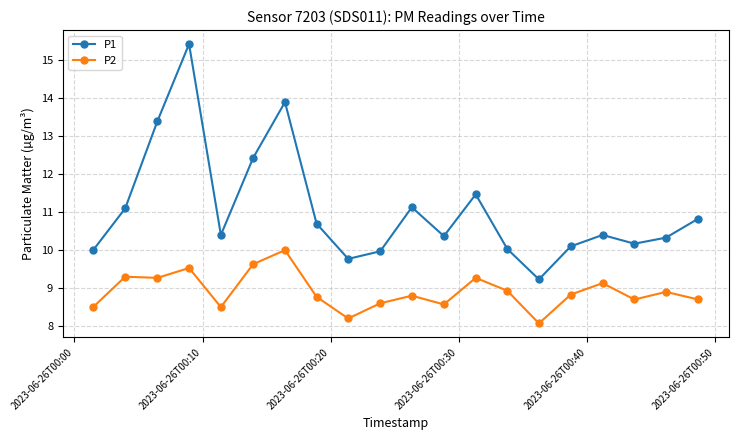

What is the greatest value displayed?

15.4